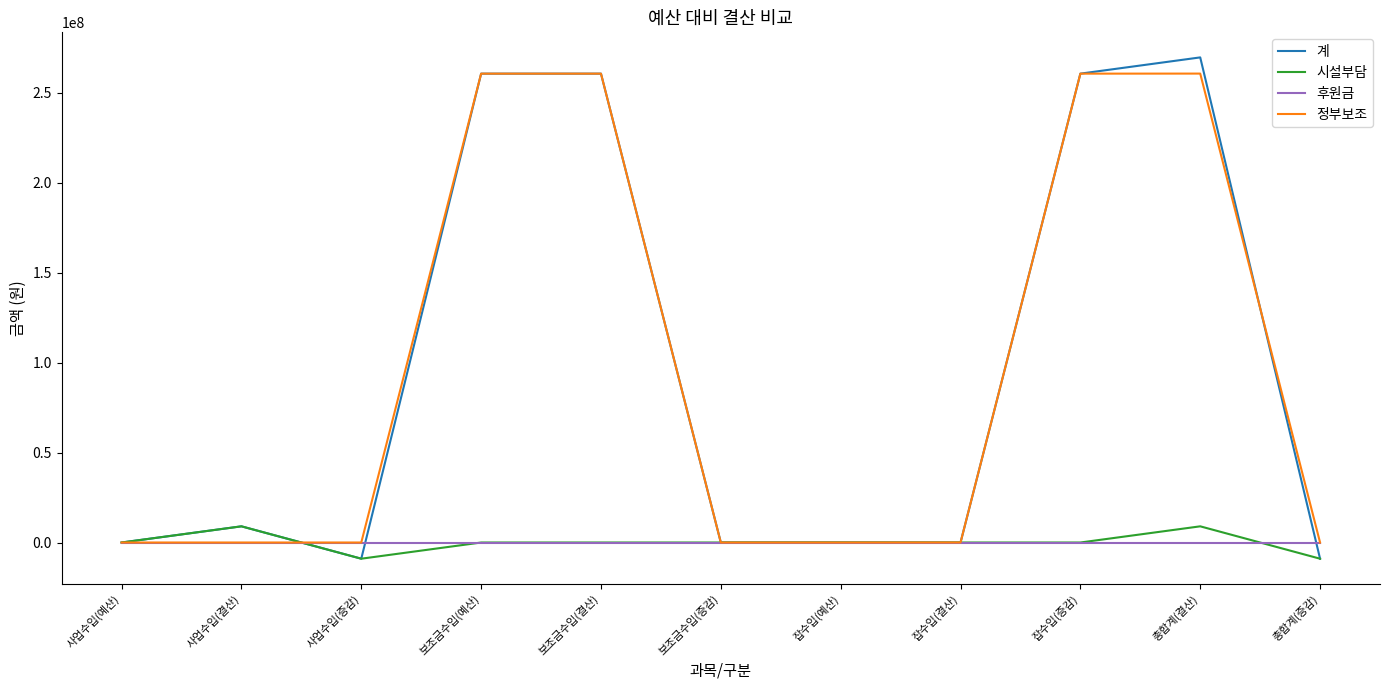

Is the value of 후원금 at 보조금수입(증감) greater than the value of 계 at 총합계(증감)?

Yes